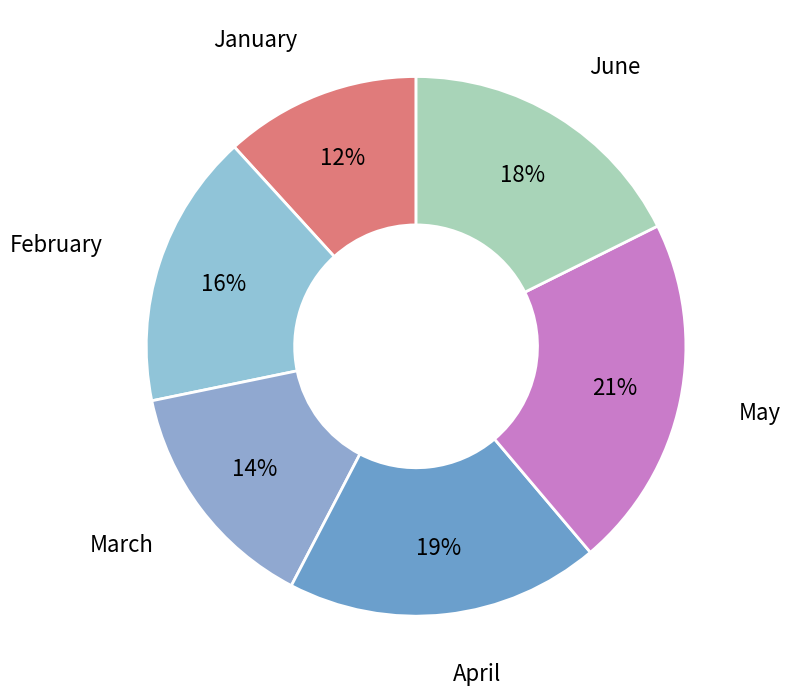

Rank the categories by value from highest to lowest.

May, April, June, February, March, January